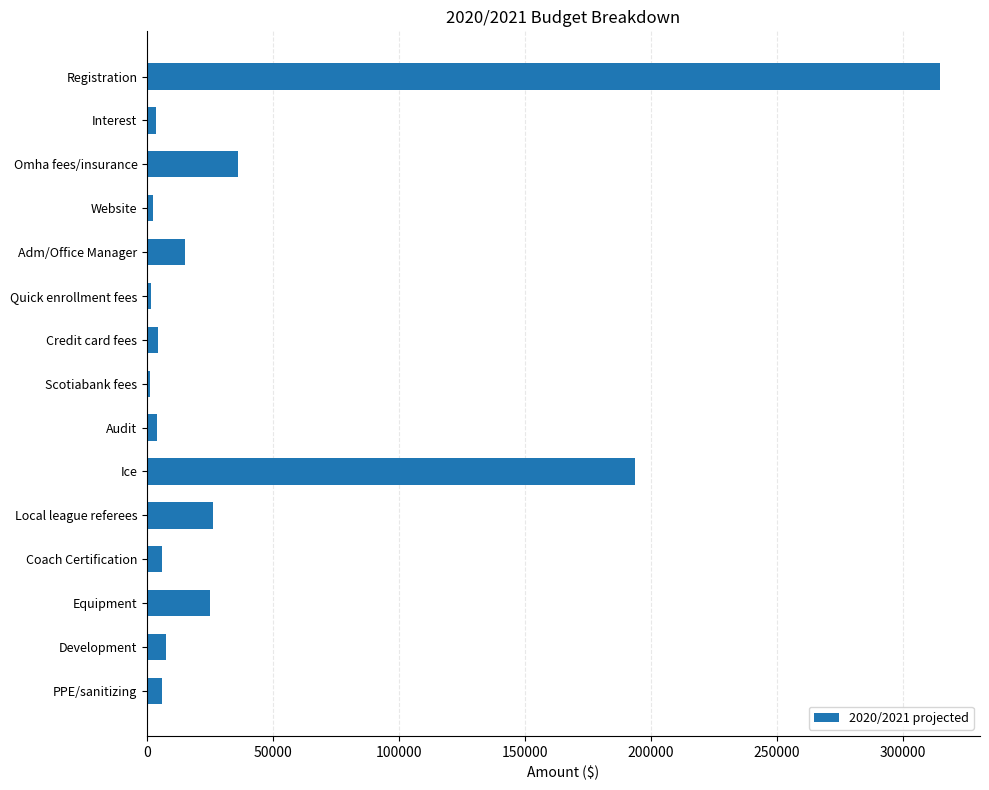

What is the difference between the maximum and second lowest values?

313550